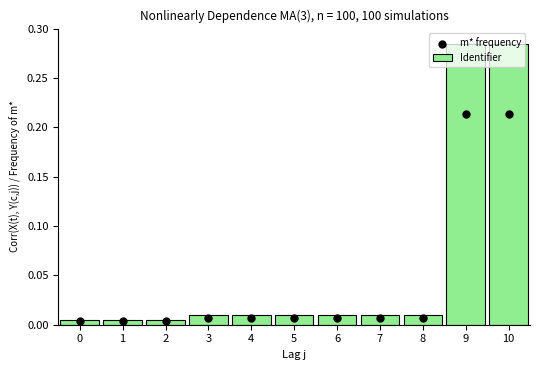

Which series has the largest Y range (max minus min)?

Identifier